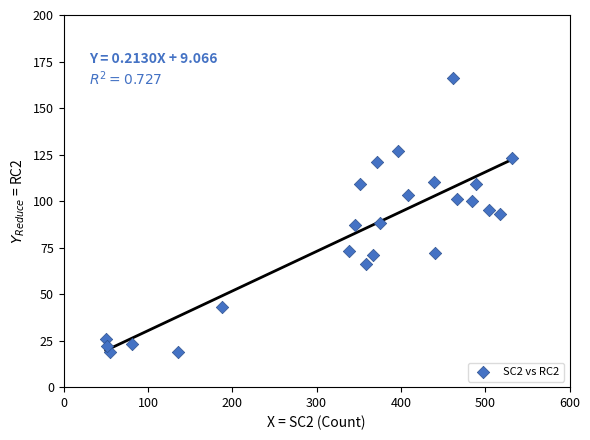

What is the range of X values (max minus min)?

482